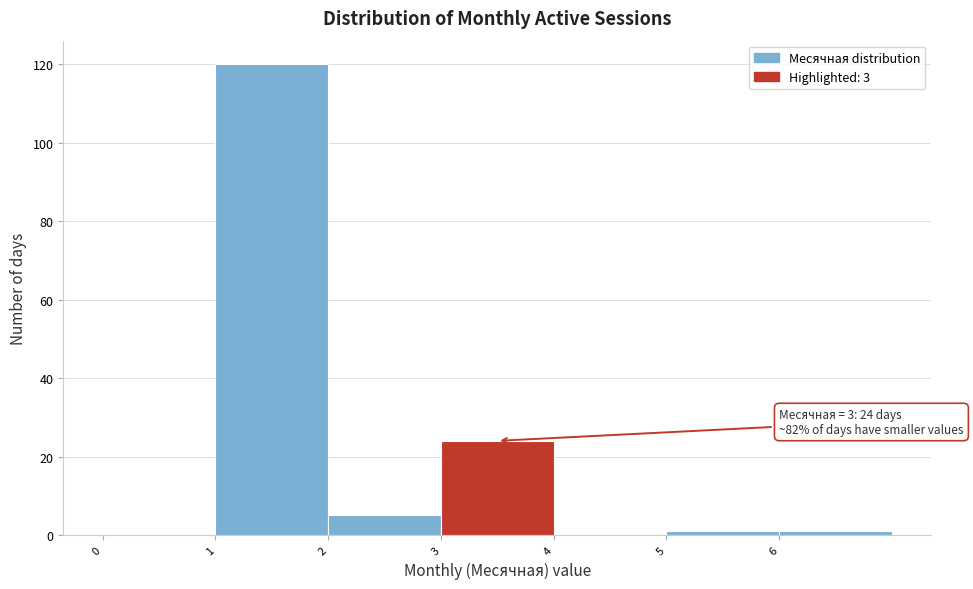

Over which range of the x-axis is the bar tallest?

1 to 2